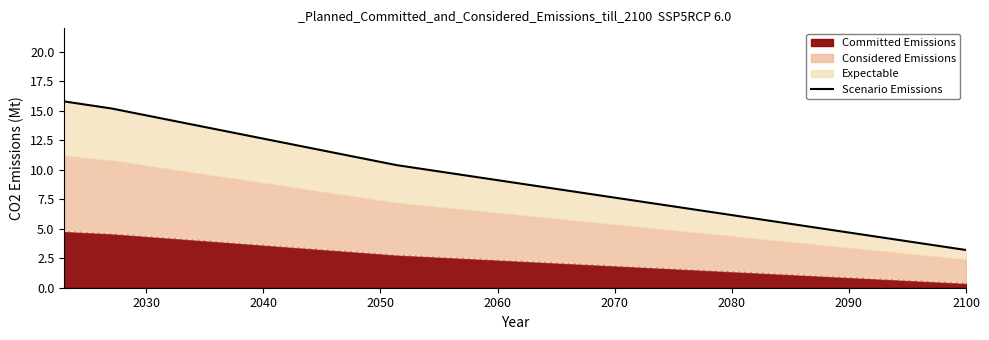

What is the difference between the maximum and minimum values?

12.6